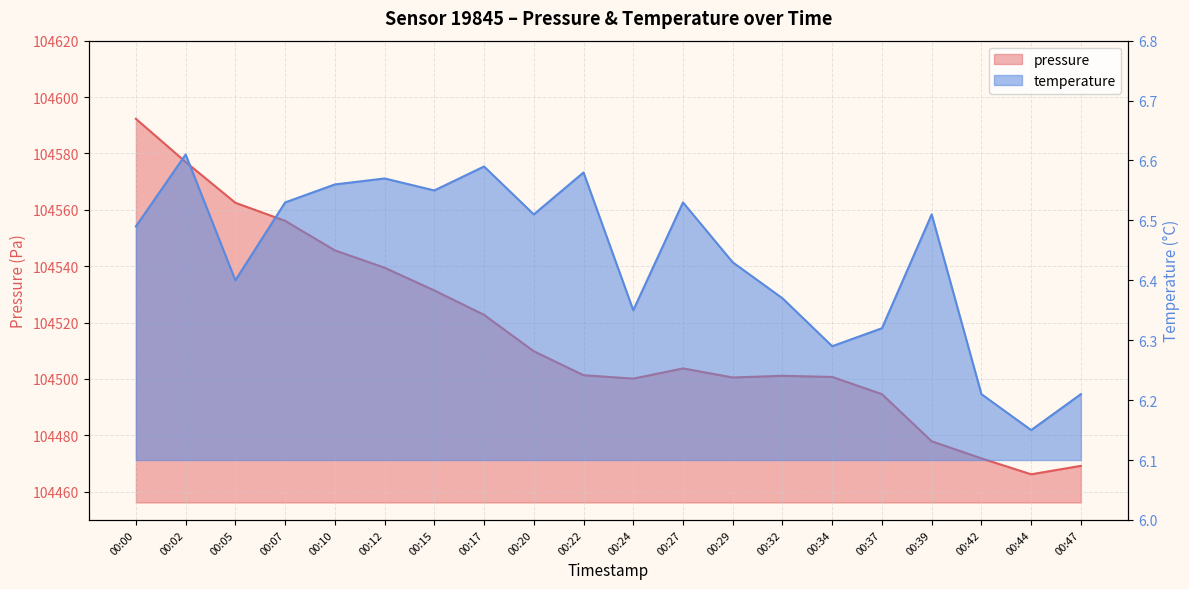

How many lines are shown in the chart?

2